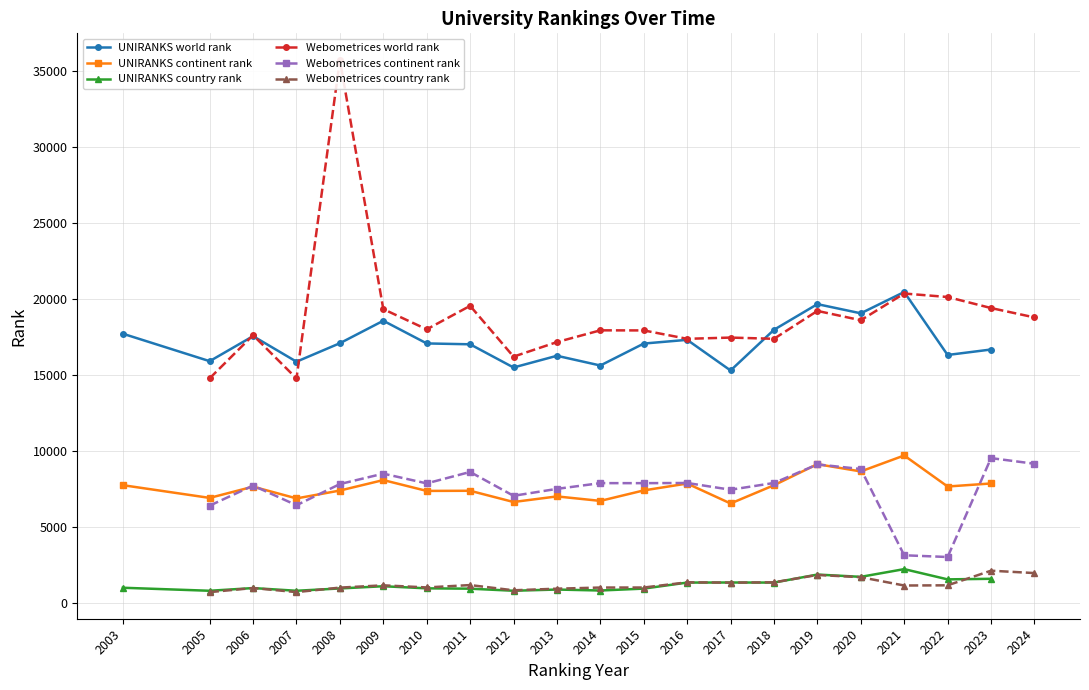

Is it true that UNIRANKS continent rank equals 13042 at 2008?

False